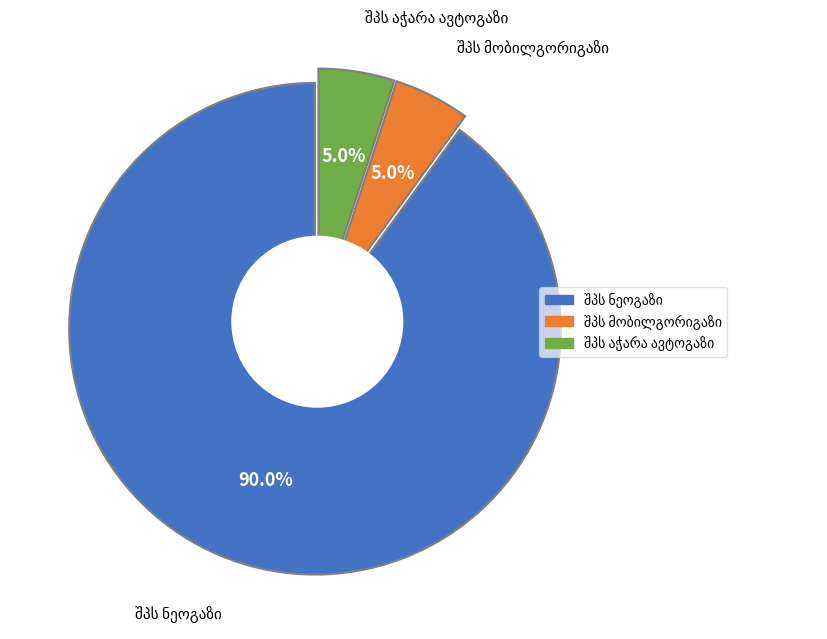

To the nearest percent, what percentage of the pie is შპს მობილგორიგაზი?

5%